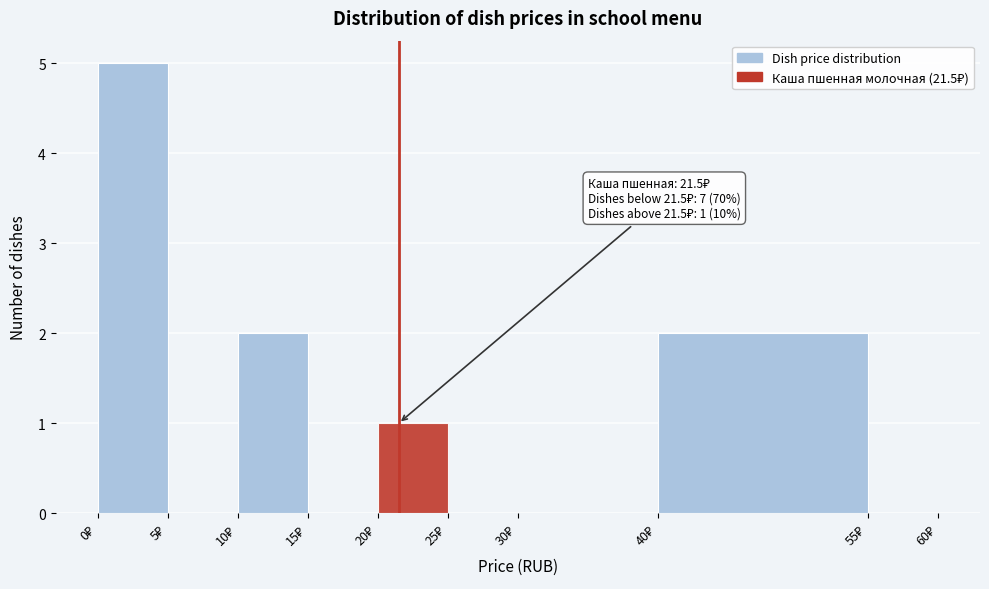

Over which range of the x-axis is the bar tallest?

0 to 5